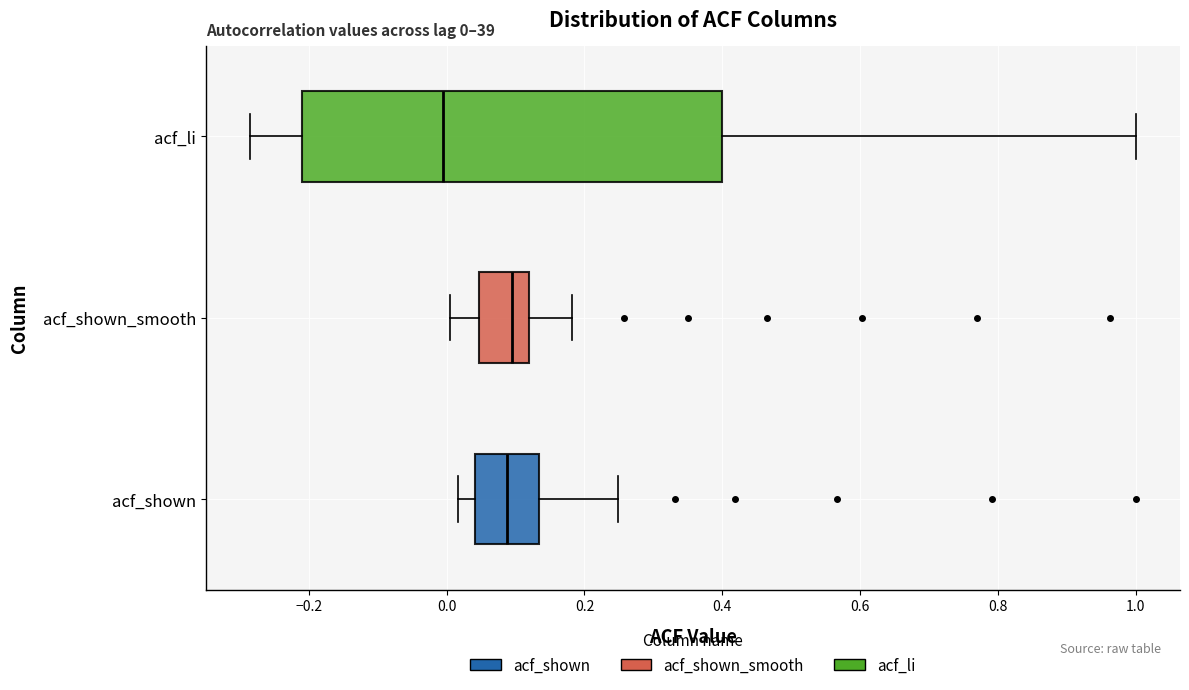

Comparing the boxes themselves (not the whiskers), which one is the widest?

acf_li